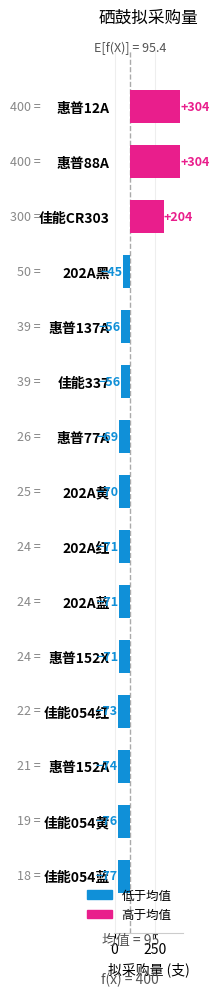

The chart shows a value of -69.4 at 惠普77A. True or false?

True